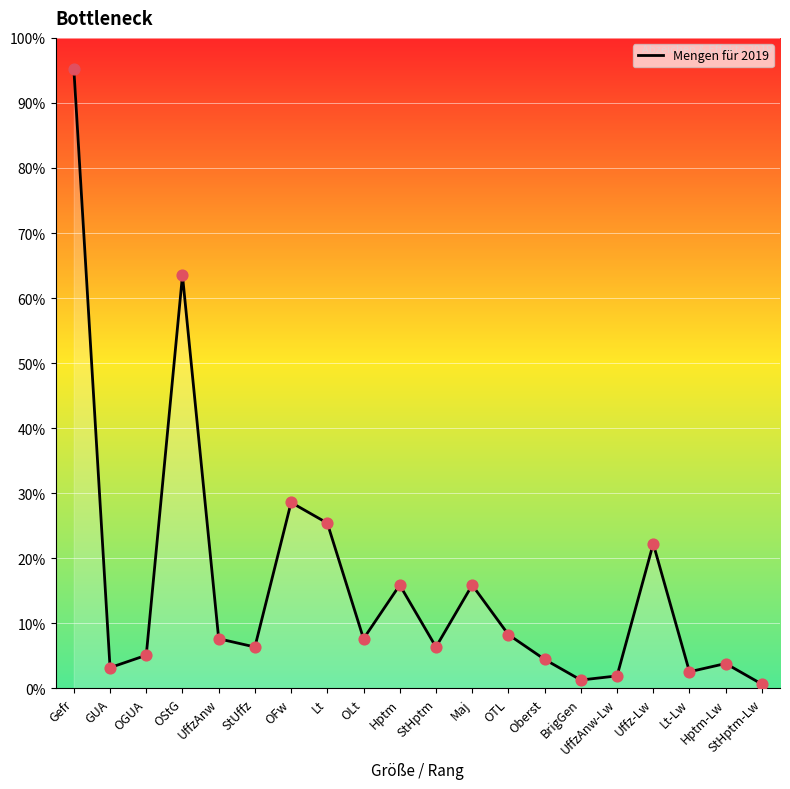

Between Gefr and Maj, which is larger?

Gefr